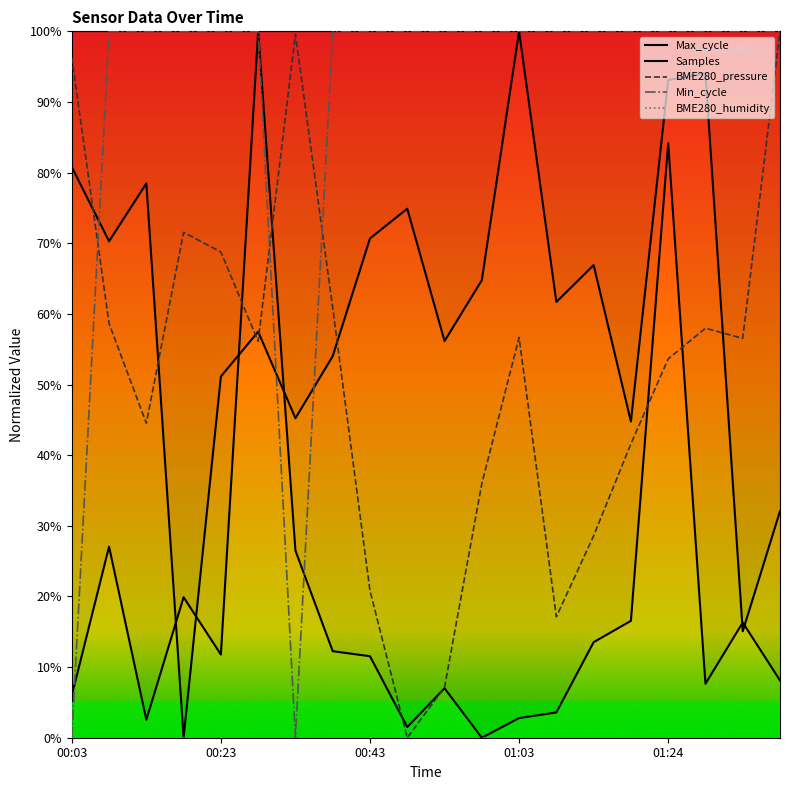

Is it true that Min_cycle equals 49.9 at 19?

False